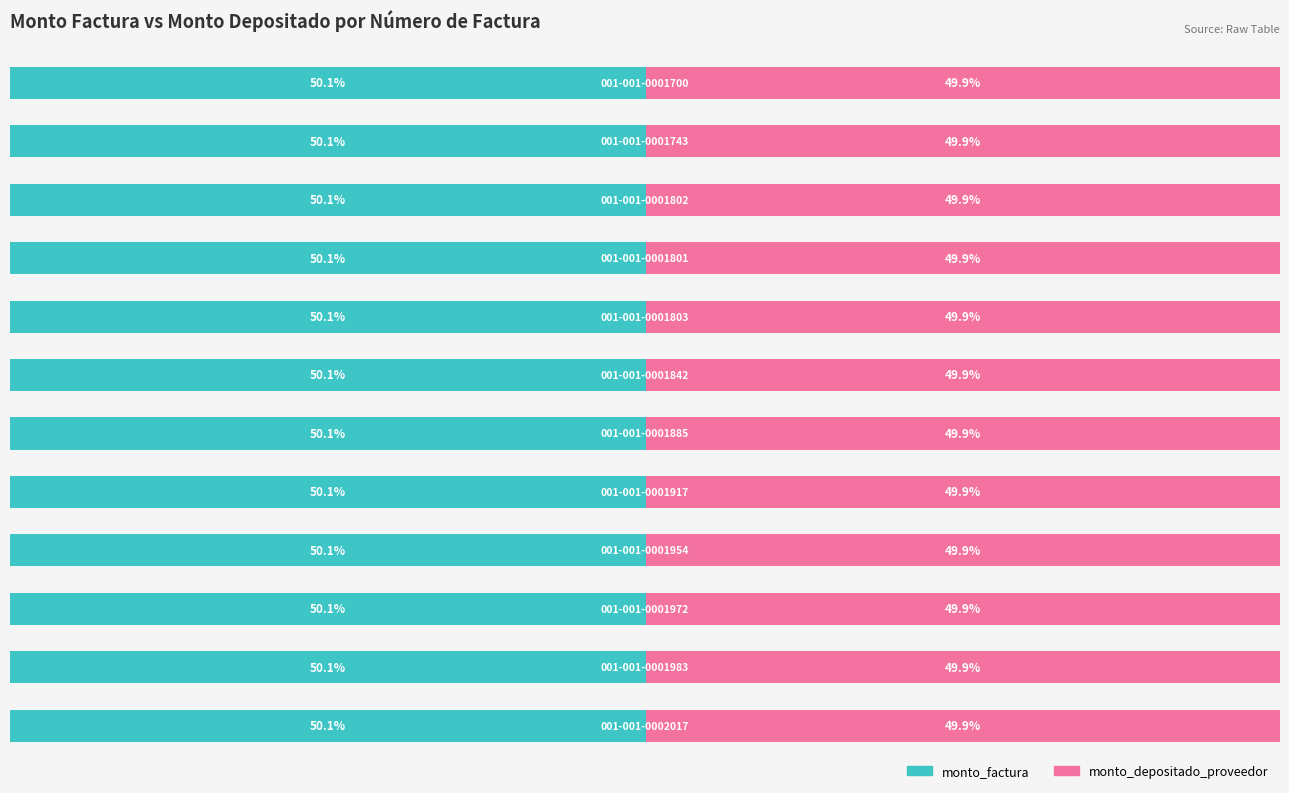

What are all the series names shown in the legend?

monto_factura, monto_depositado_proveedor